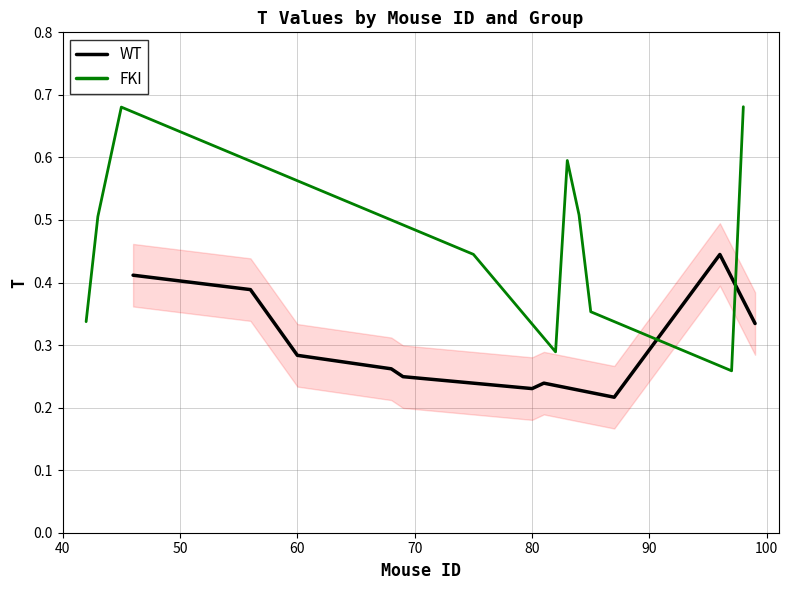

At how many categories does at least one series exceed 0?

10